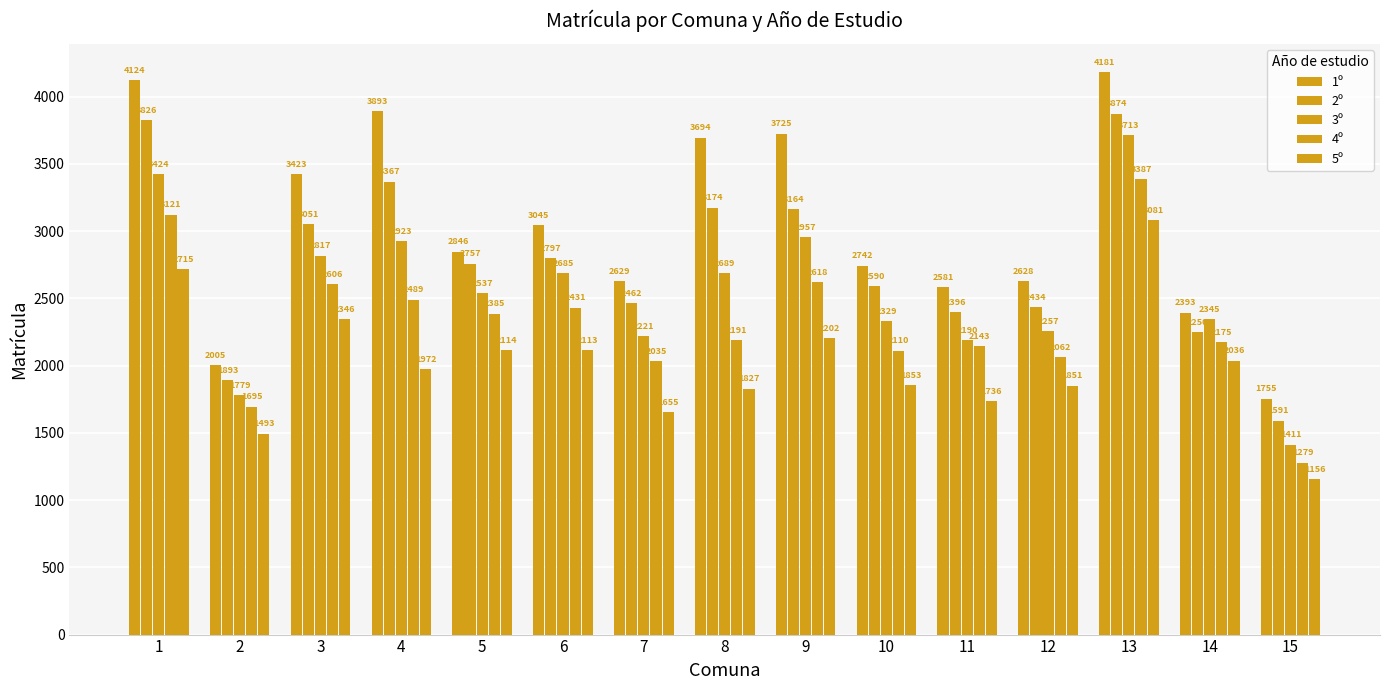

The value of 3º at 3 is 1339. True or false?

False